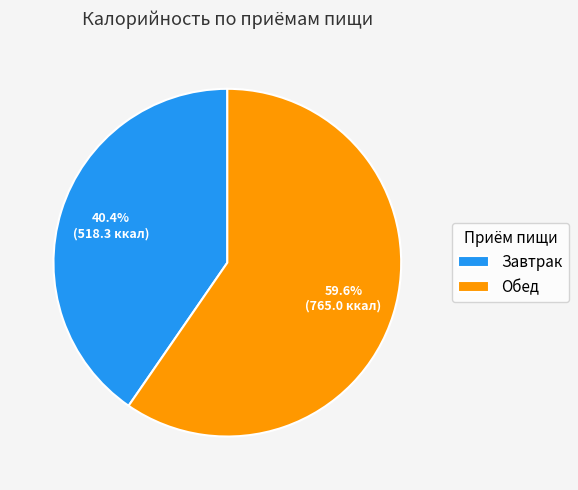

Is it true that Обед is 67% of the pie?

False